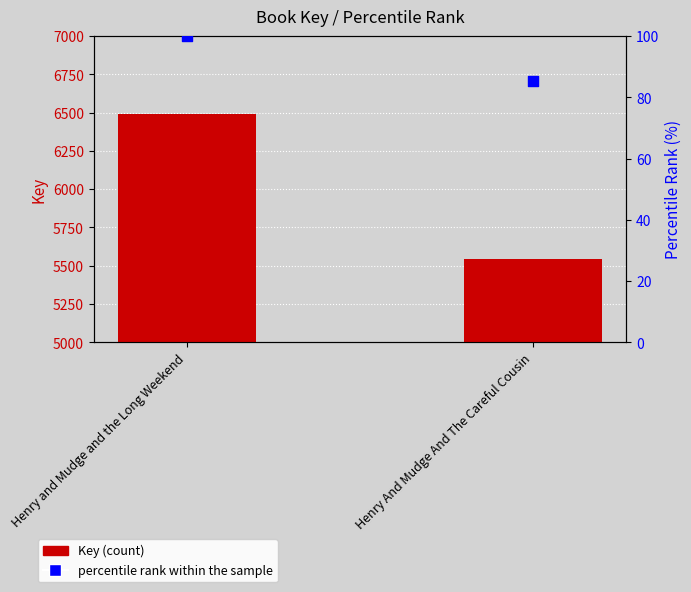

Which series has the largest total across all categories?

Key